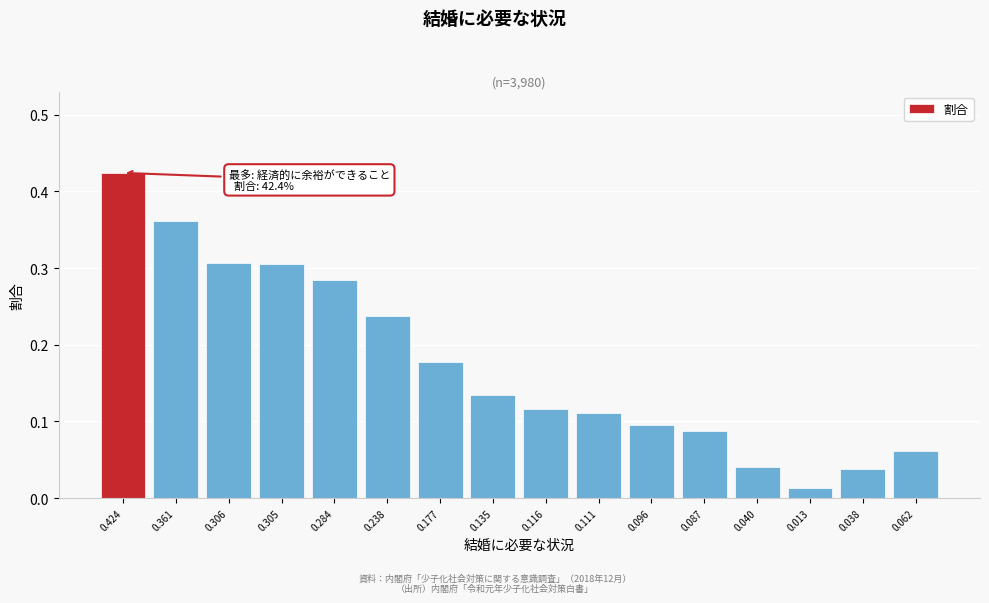

The value at 0.238 is 0.4. True or false?

False